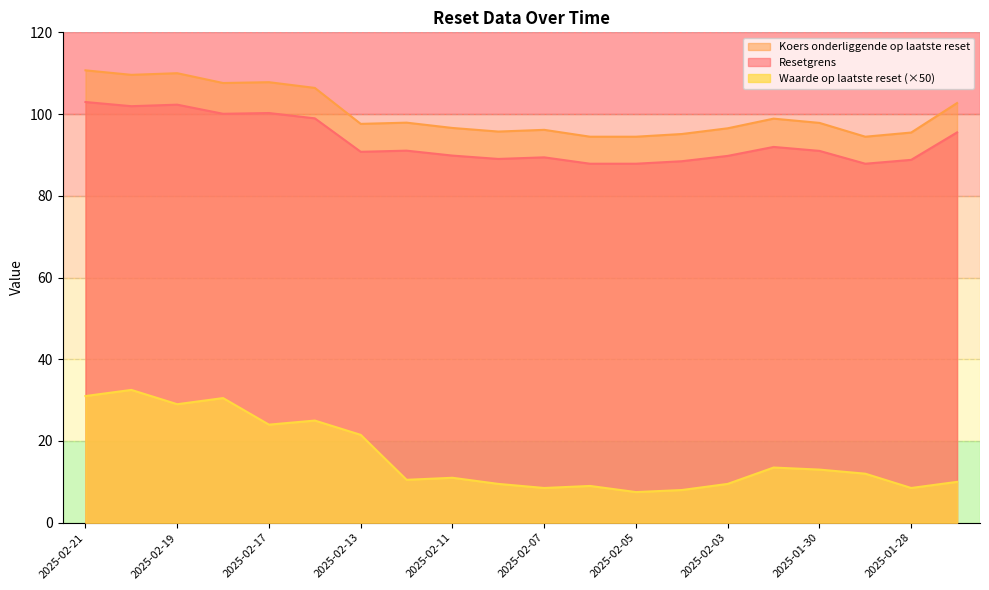

What is the total value across all series at 2025-02-12?

199.4